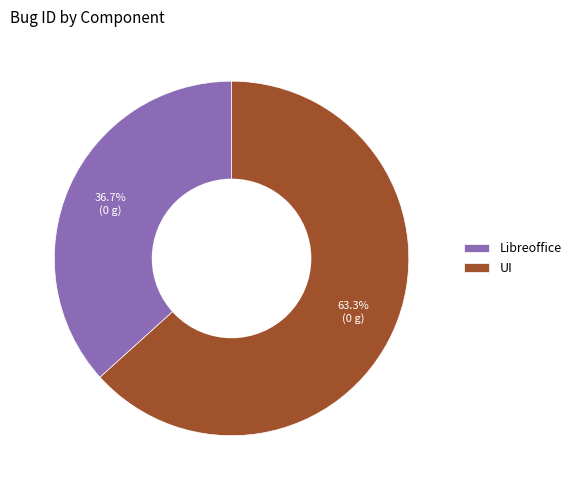

Which category has the biggest portion of the pie?

UI